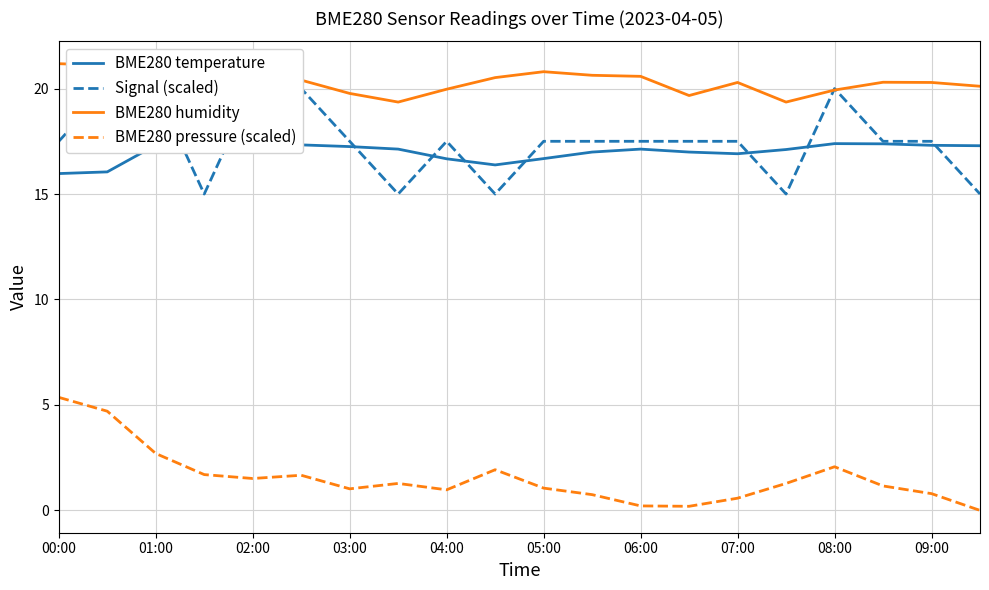

Which series has the widest spread of values?

BME280 pressure (scaled)